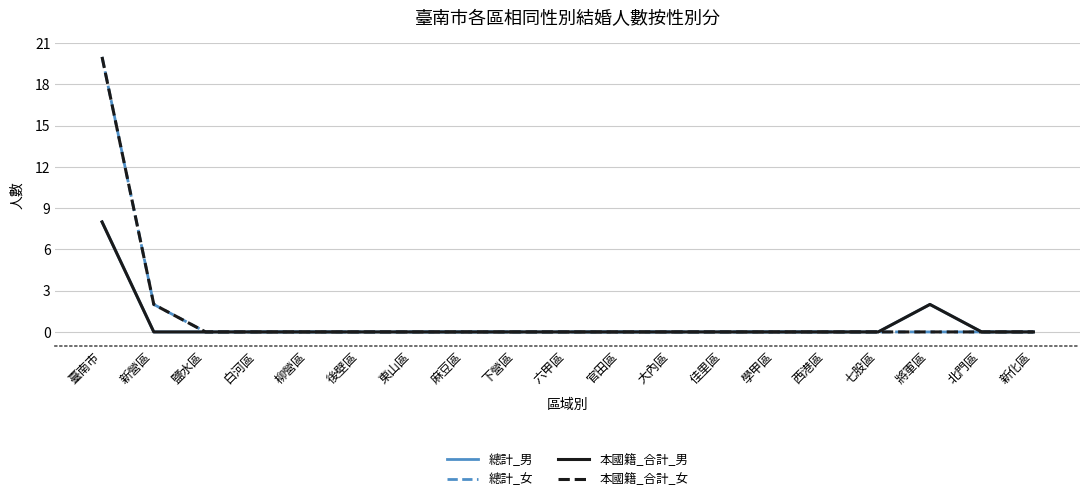

What is the difference between the maximum and minimum values in the 總計_女 series?

20